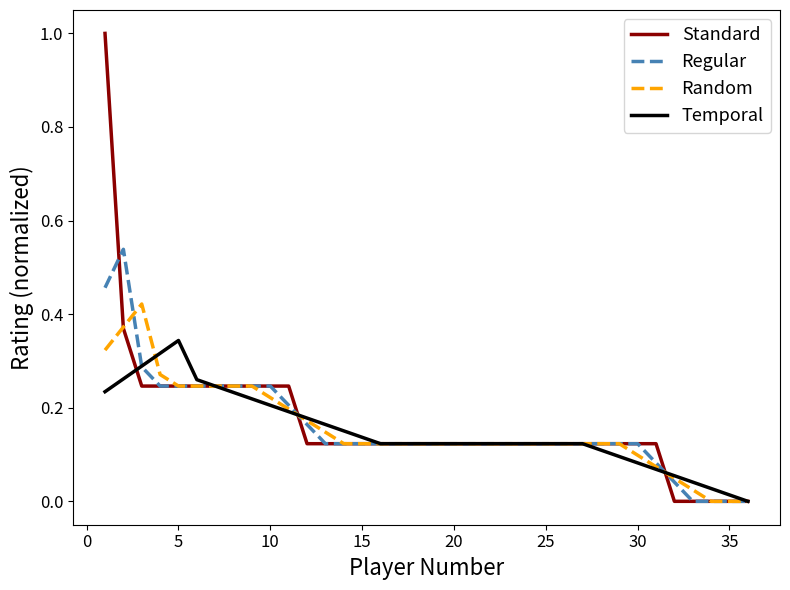

Which series has the widest spread of values?

Standard